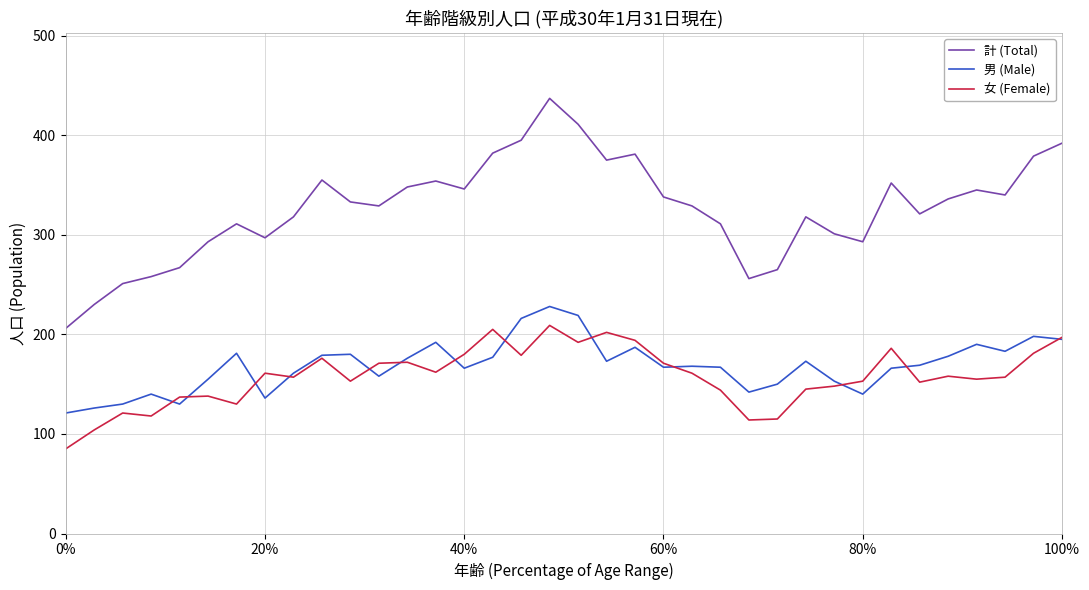

True or false: 計 (Total) and 男 (Male) intersect in this chart.

False